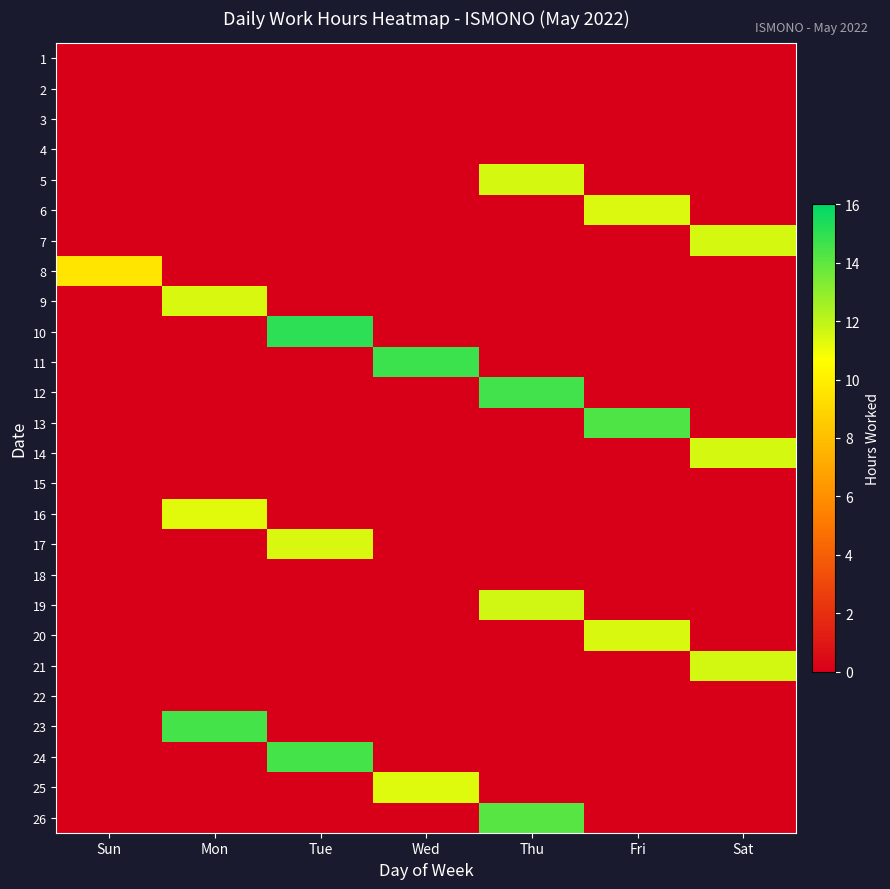

Reading left to right, transcribe all the data shown in this chart.

1: Sun=0.0	Mon=0.0	Tue=0.0	Wed=0.0	Thu=0.0	Fri=0.0	Sat=0.0
2: Sun=0.0	Mon=0.0	Tue=0.0	Wed=0.0	Thu=0.0	Fri=0.0	Sat=0.0
3: Sun=0.0	Mon=0.0	Tue=0.0	Wed=0.0	Thu=0.0	Fri=0.0	Sat=0.0
4: Sun=0.0	Mon=0.0	Tue=0.0	Wed=0.0	Thu=0.0	Fri=0.0	Sat=0.0
5: Sun=0.0	Mon=0.0	Tue=0.0	Wed=0.0	Thu=11.5	Fri=0.0	Sat=0.0
6: Sun=0.0	Mon=0.0	Tue=0.0	Wed=0.0	Thu=0.0	Fri=11.4	Sat=0.0
7: Sun=0.0	Mon=0.0	Tue=0.0	Wed=0.0	Thu=0.0	Fri=0.0	Sat=11.5
8: Sun=9.6	Mon=0.0	Tue=0.0	Wed=0.0	Thu=0.0	Fri=0.0	Sat=0.0
9: Sun=0.0	Mon=11.4	Tue=0.0	Wed=0.0	Thu=0.0	Fri=0.0	Sat=0.0
10: Sun=0.0	Mon=0.0	Tue=15.1	Wed=0.0	Thu=0.0	Fri=0.0	Sat=0.0
11: Sun=0.0	Mon=0.0	Tue=0.0	Wed=14.7	Thu=0.0	Fri=0.0	Sat=0.0
12: Sun=0.0	Mon=0.0	Tue=0.0	Wed=0.0	Thu=14.6	Fri=0.0	Sat=0.0
13: Sun=0.0	Mon=0.0	Tue=0.0	Wed=0.0	Thu=0.0	Fri=14.4	Sat=0.0
14: Sun=0.0	Mon=0.0	Tue=0.0	Wed=0.0	Thu=0.0	Fri=0.0	Sat=11.5
15: Sun=0.0	Mon=0.0	Tue=0.0	Wed=0.0	Thu=0.0	Fri=0.0	Sat=0.0
16: Sun=0.0	Mon=11.3	Tue=0.0	Wed=0.0	Thu=0.0	Fri=0.0	Sat=0.0
17: Sun=0.0	Mon=0.0	Tue=11.5	Wed=0.0	Thu=0.0	Fri=0.0	Sat=0.0
18: Sun=0.0	Mon=0.0	Tue=0.0	Wed=0.0	Thu=0.0	Fri=0.0	Sat=0.0
19: Sun=0.0	Mon=0.0	Tue=0.0	Wed=0.0	Thu=11.6	Fri=0.0	Sat=0.0
20: Sun=0.0	Mon=0.0	Tue=0.0	Wed=0.0	Thu=0.0	Fri=11.5	Sat=0.0
21: Sun=0.0	Mon=0.0	Tue=0.0	Wed=0.0	Thu=0.0	Fri=0.0	Sat=11.6
22: Sun=0.0	Mon=0.0	Tue=0.0	Wed=0.0	Thu=0.0	Fri=0.0	Sat=0.0
23: Sun=0.0	Mon=14.5	Tue=0.0	Wed=0.0	Thu=0.0	Fri=0.0	Sat=0.0
24: Sun=0.0	Mon=0.0	Tue=14.5	Wed=0.0	Thu=0.0	Fri=0.0	Sat=0.0
25: Sun=0.0	Mon=0.0	Tue=0.0	Wed=11.3	Thu=0.0	Fri=0.0	Sat=0.0
26: Sun=0.0	Mon=0.0	Tue=0.0	Wed=0.0	Thu=14.2	Fri=0.0	Sat=0.0